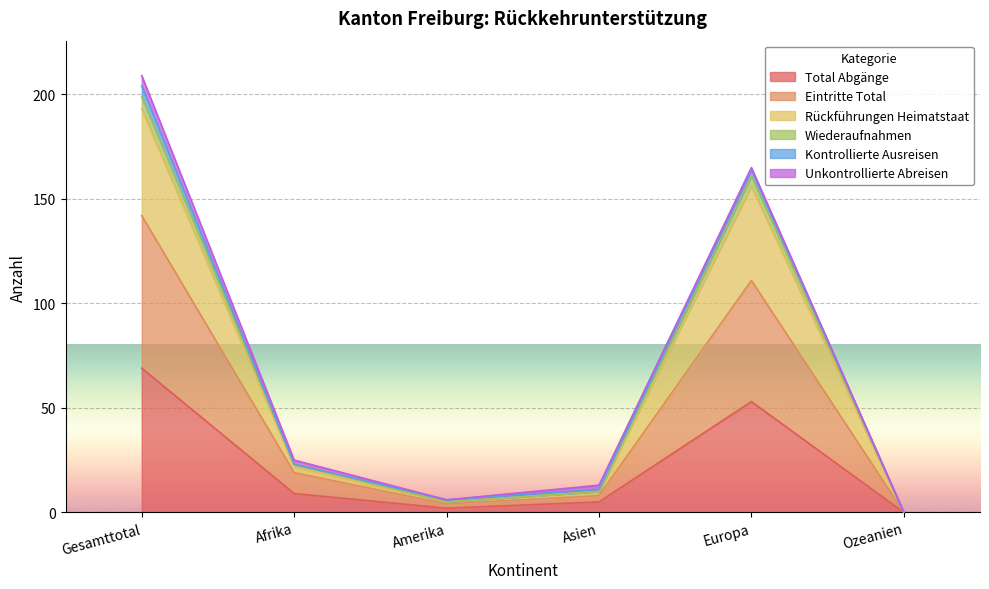

The value of Total Abgänge at Gesamttotal is 30. True or false?

False